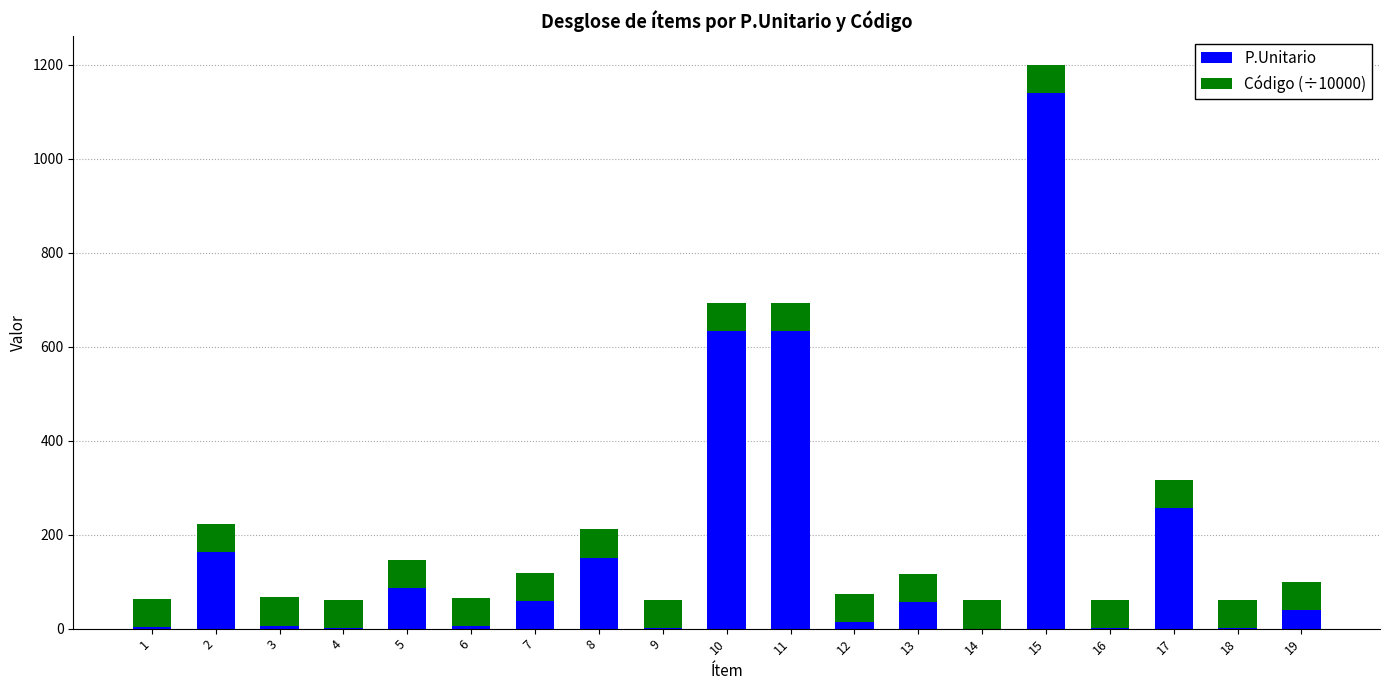

The value of P.Unitario at 11 is 928.0. True or false?

False